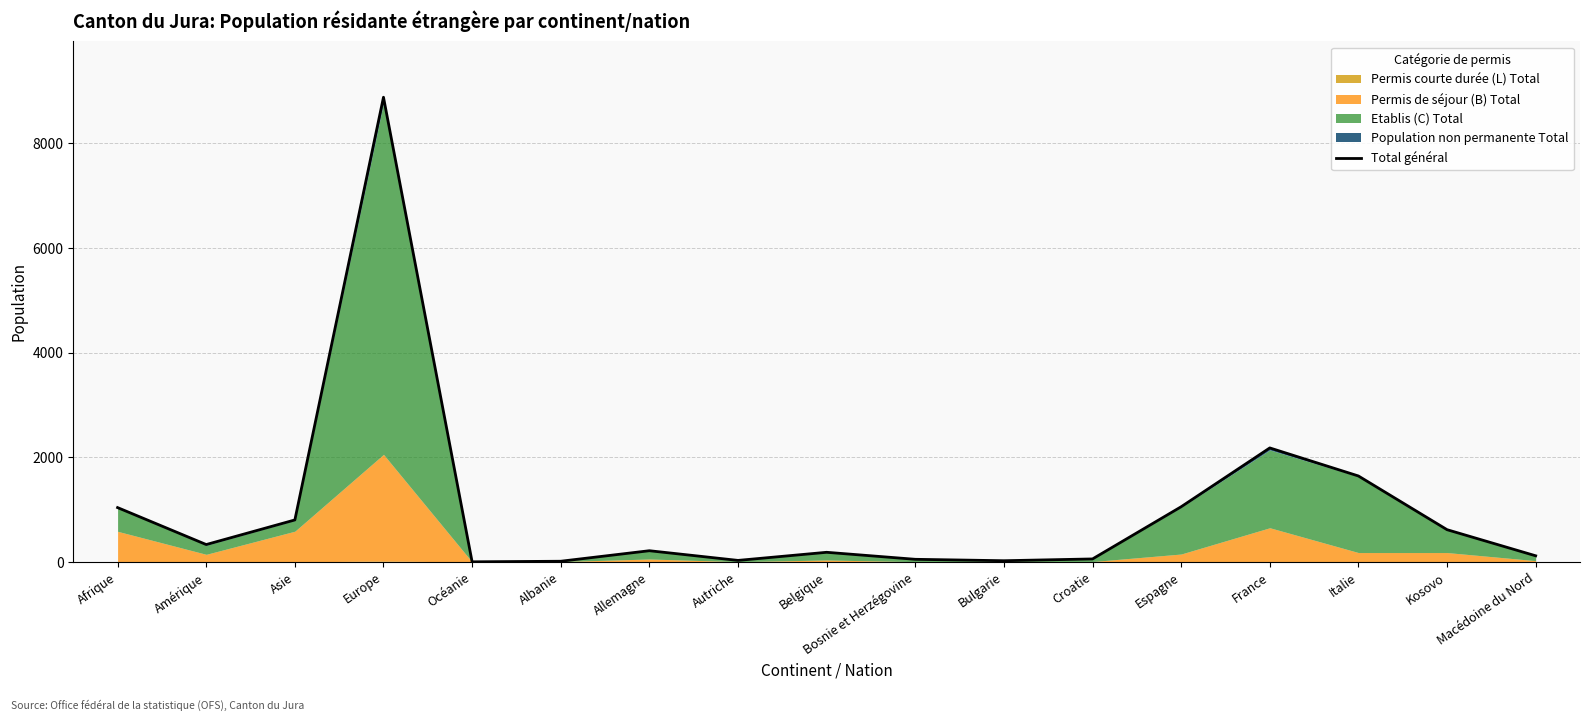

How many points are lower than both their immediate neighbors (excluding endpoints)?

4